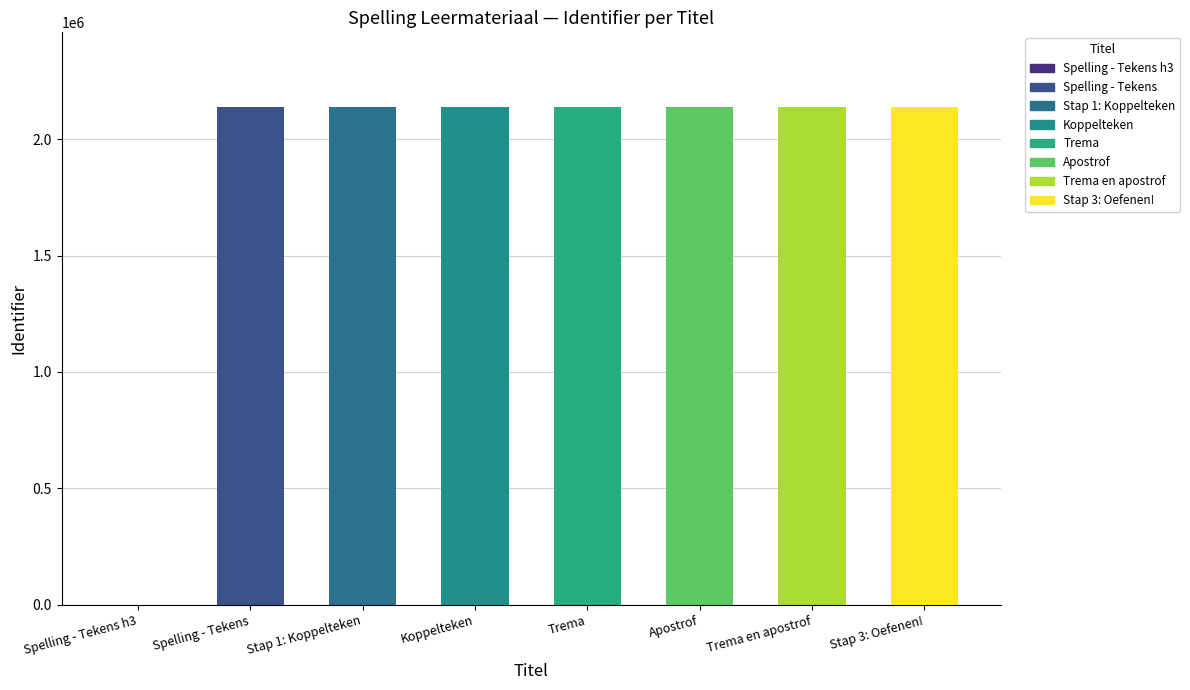

Rank the categories by value from lowest to highest.

Spelling - Tekens h3, Spelling - Tekens, Stap 1: Koppelteken, Koppelteken, Trema, Apostrof, Trema en apostrof, Stap 3: Oefenen!